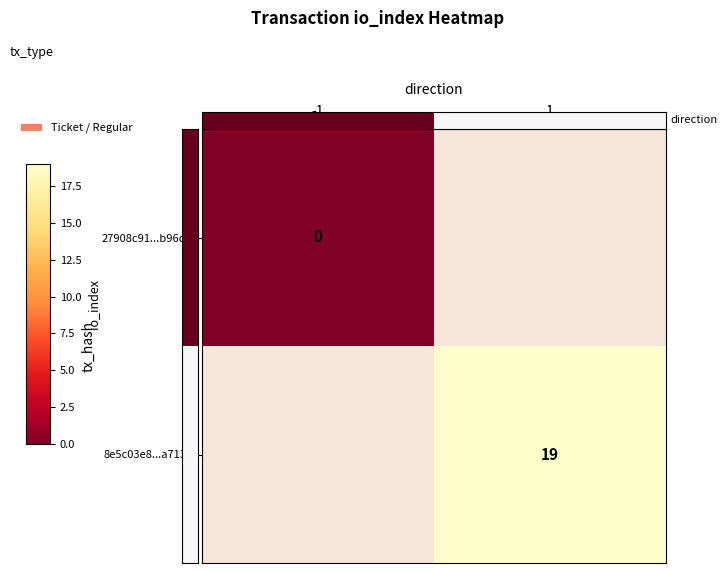

At how many categories does at least one series exceed 2?

1